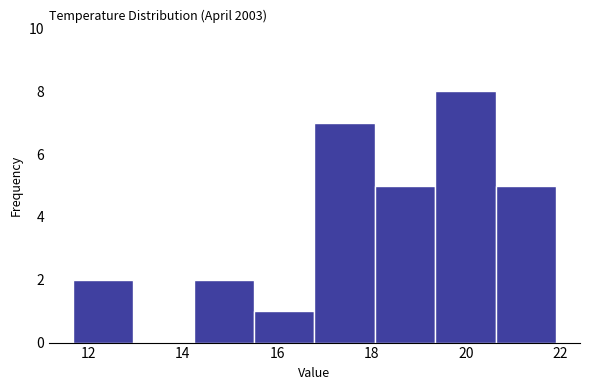

What is the height of the bar covering 11.6 to 13.0 on the x-axis? Neither the bar edges nor the heights are printed on the chart, so give them approximately, as read against the axes.

2